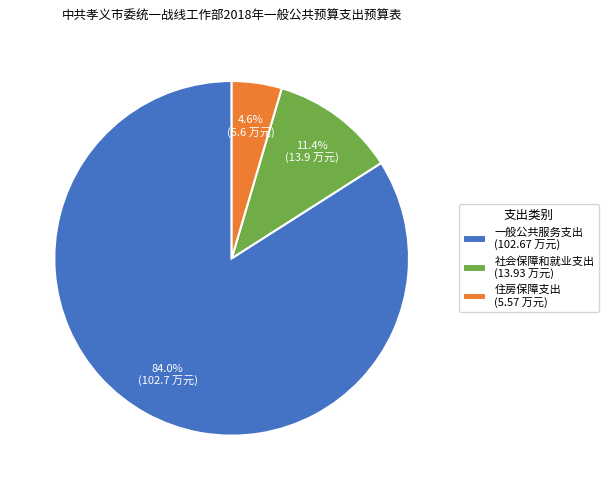

True or false: 住房保障支出 accounts for 14% of the total.

False